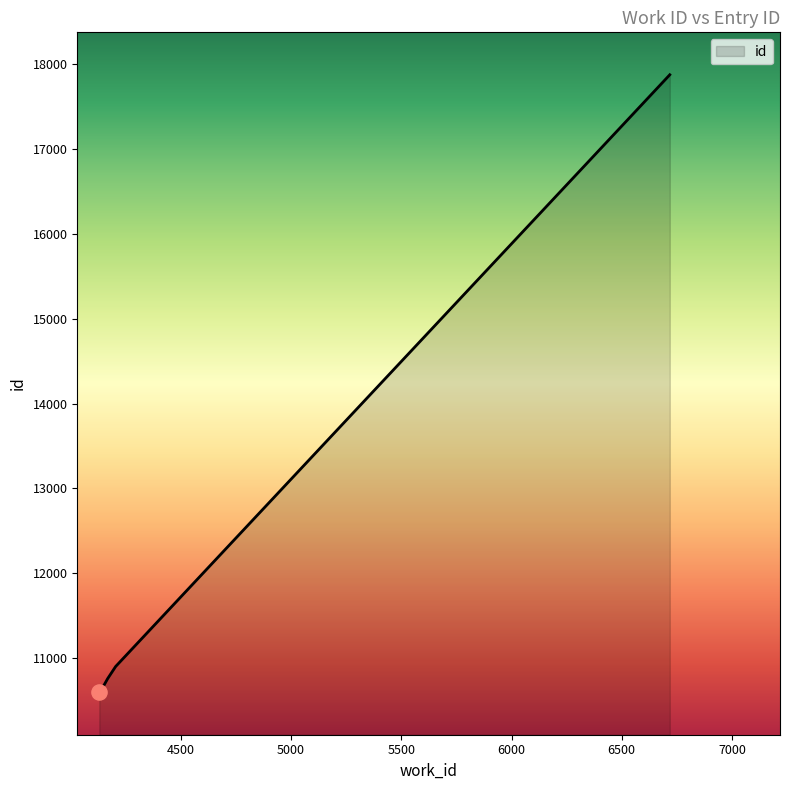

What is the difference between the maximum and minimum values?

7278